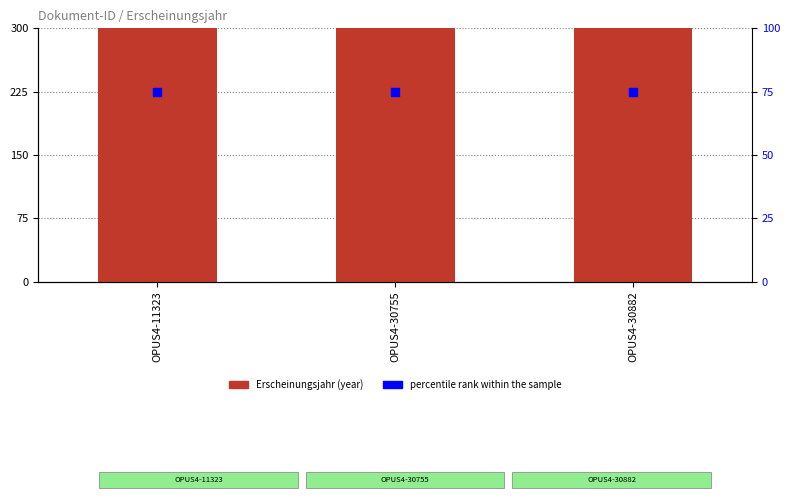

What are all the series names shown in the legend?

Erscheinungsjahr, percentile rank within the sample